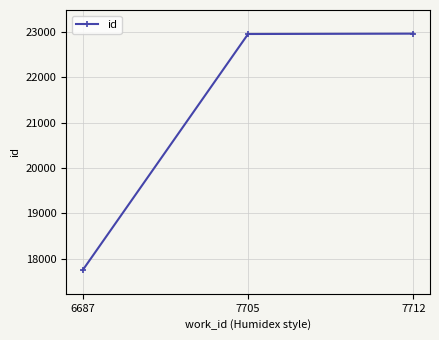

What is the value of the 1st point from the left?

17749